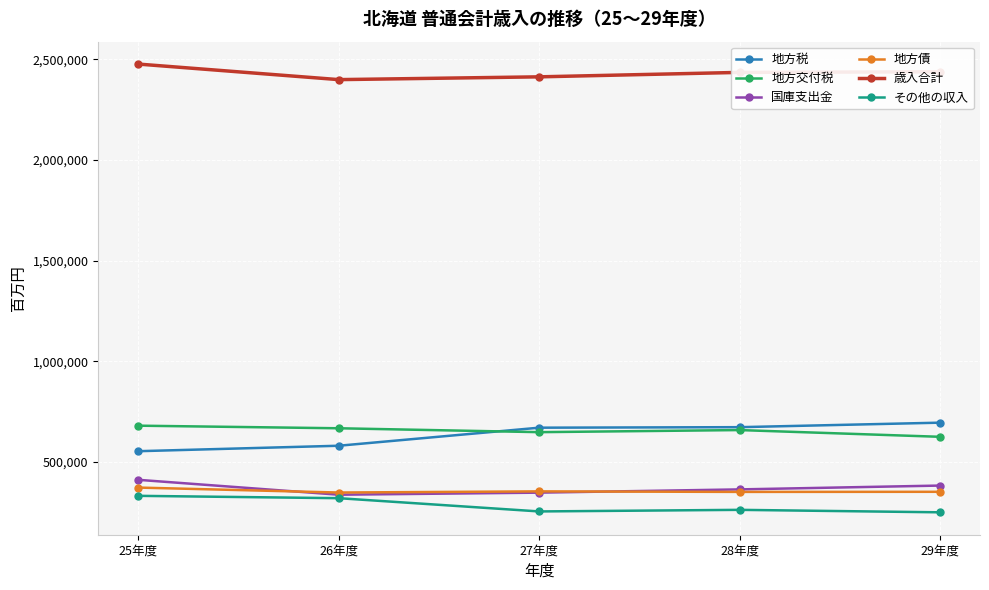

Is this an area chart (filled region under the line)?

No